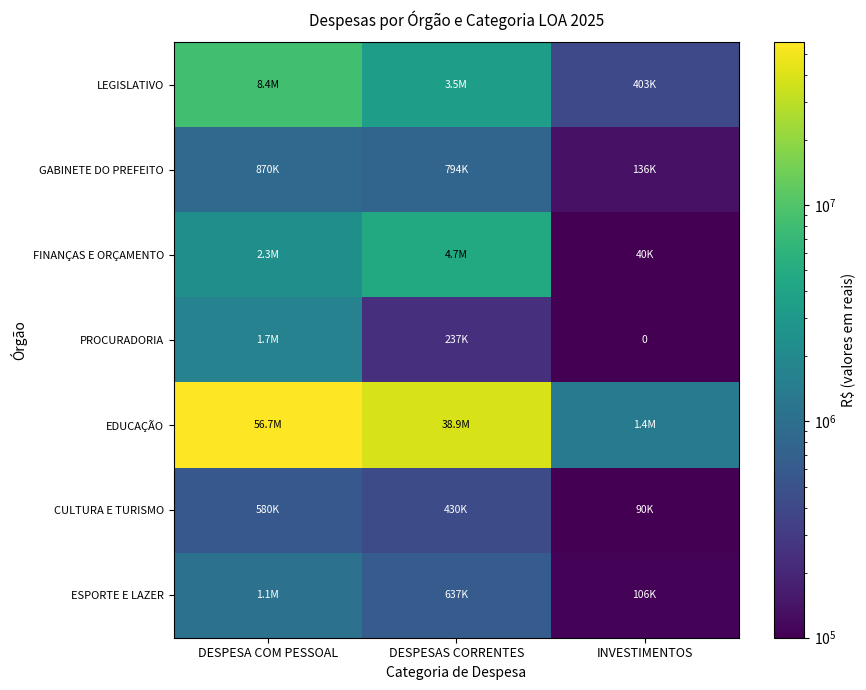

At which category is the sum across all series the highest?

DESPESA COM PESSOAL